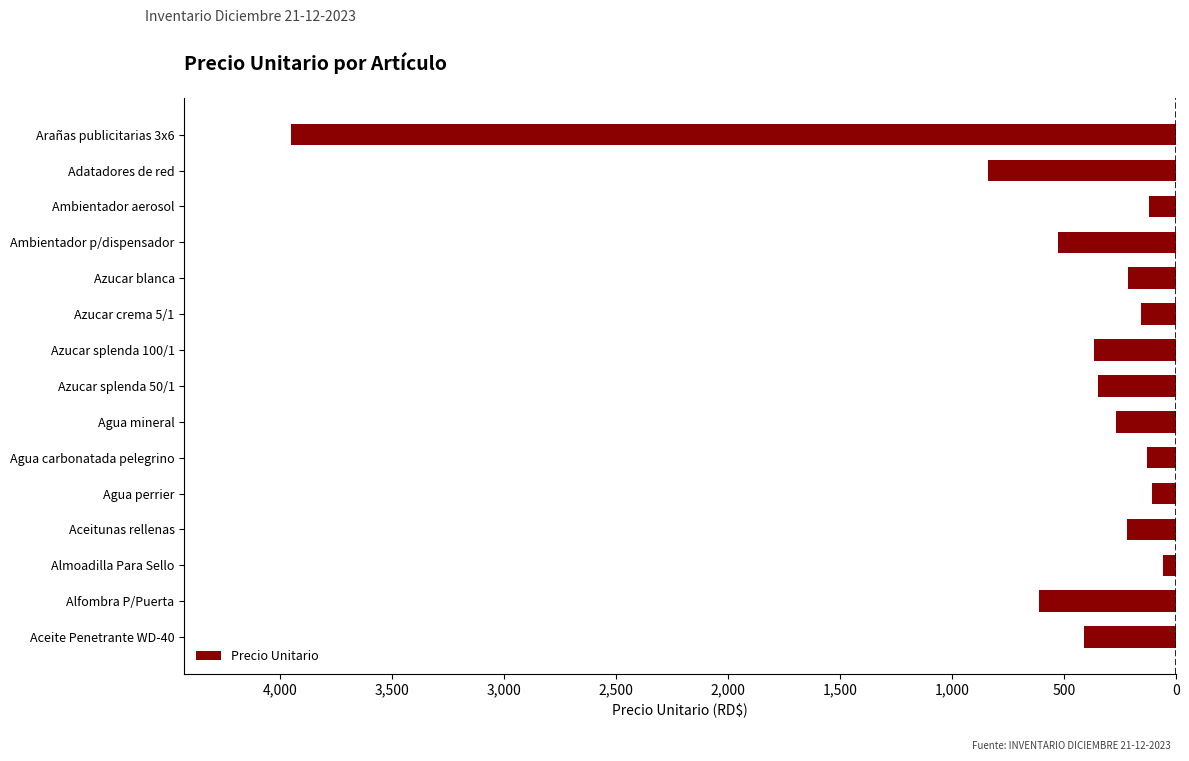

Are the bars horizontal?

Yes